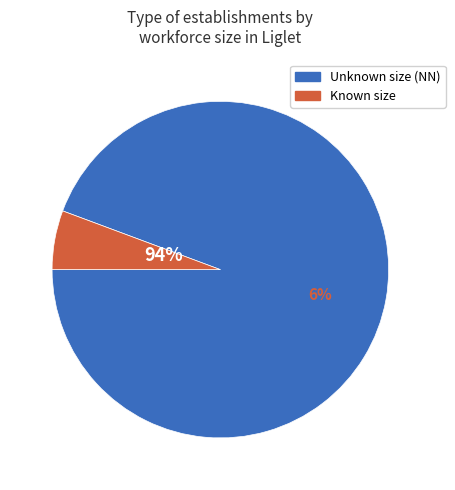

Which category has the biggest portion of the pie?

NN